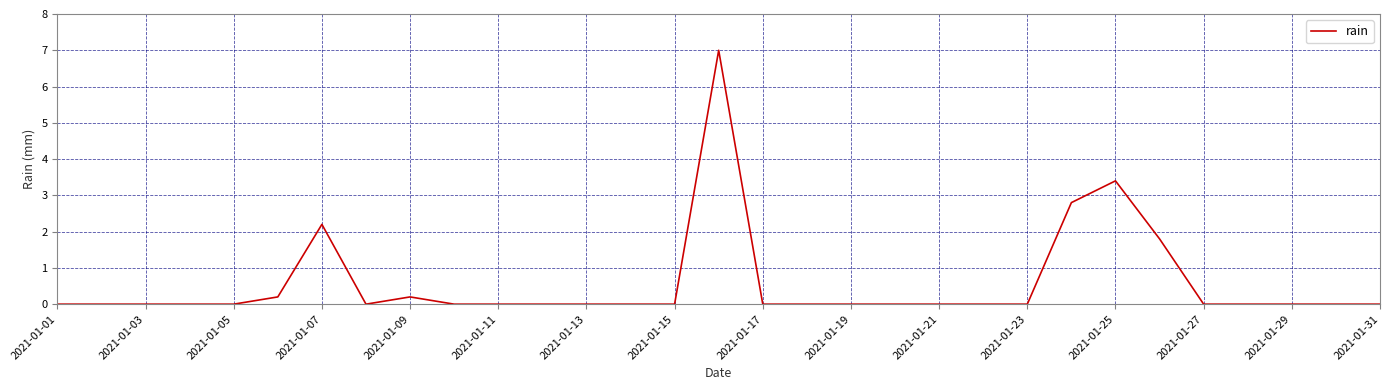

What is the difference between the maximum and minimum values?

7.0